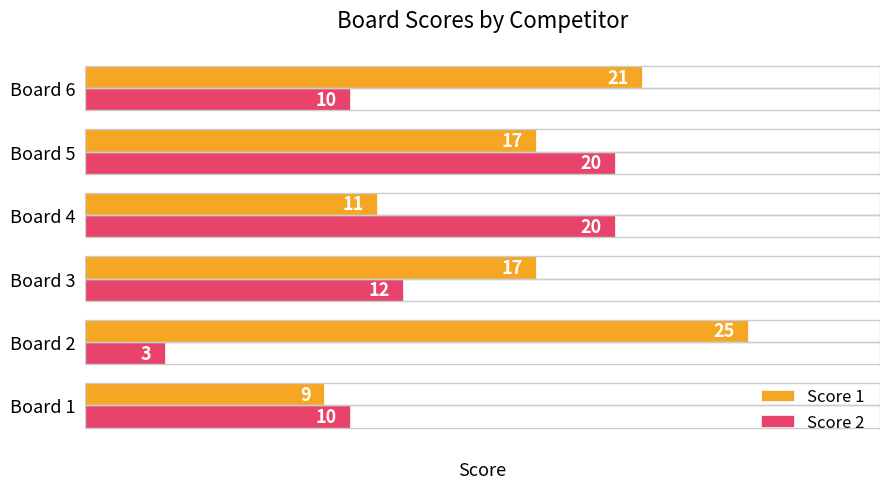

Which series has the largest range (max minus min)?

Score 2